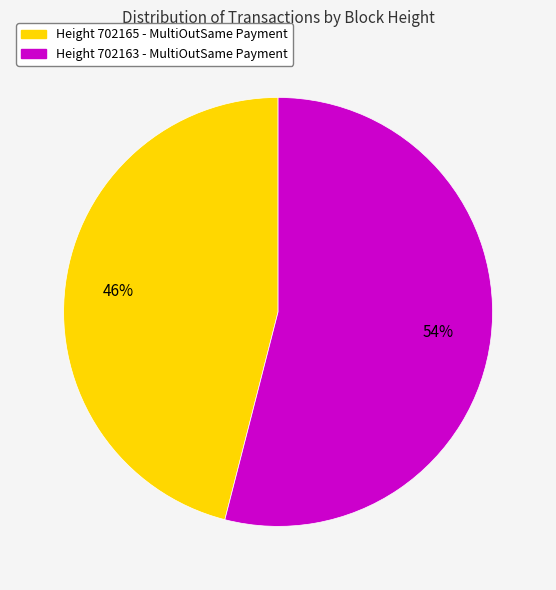

To the nearest percent, what is the difference between the largest and smallest slice percentages?

8%